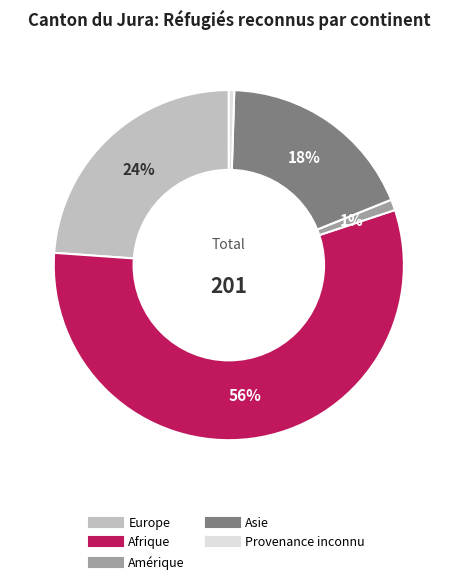

Approximately how many times larger is the value at Europe compared to Afrique?

0.4